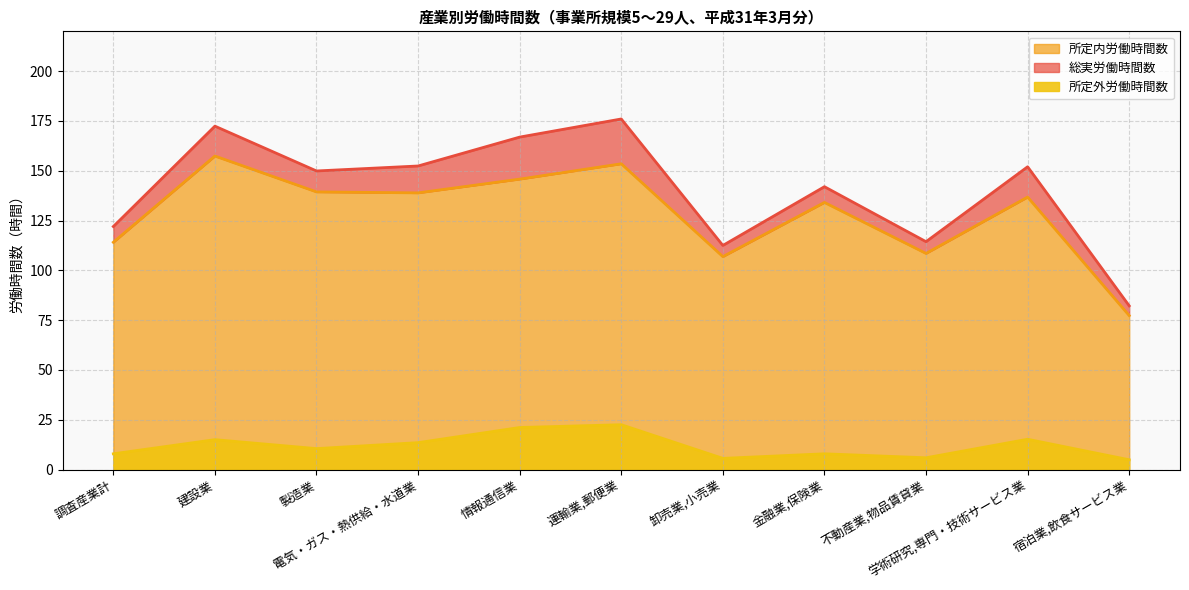

What is the average value of the 総実労働時間数 series?

140.2